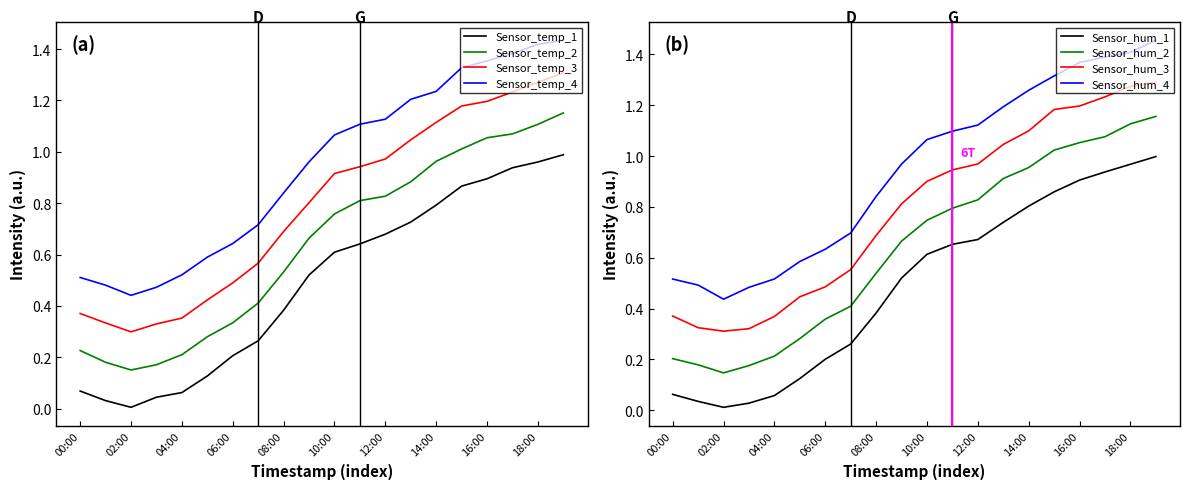

What is the difference between the maximum and minimum values?

1.0